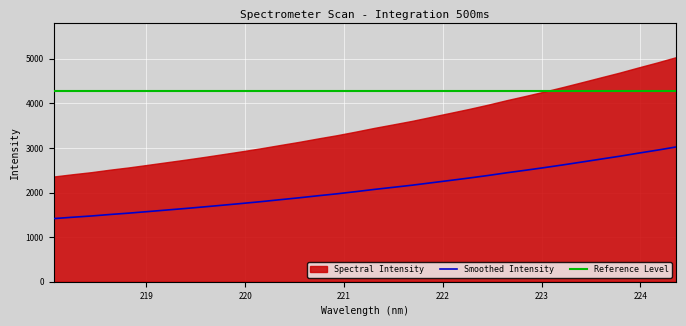

What is the lowest value of the Smoothed Intensity series?

1415.2